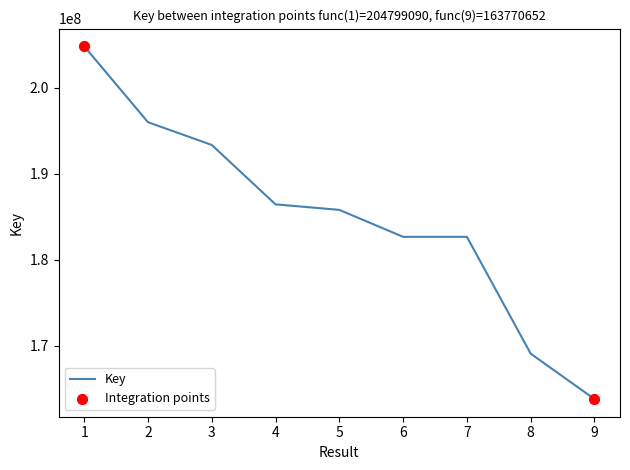

What is the change in value from 4 to 5?

-639493